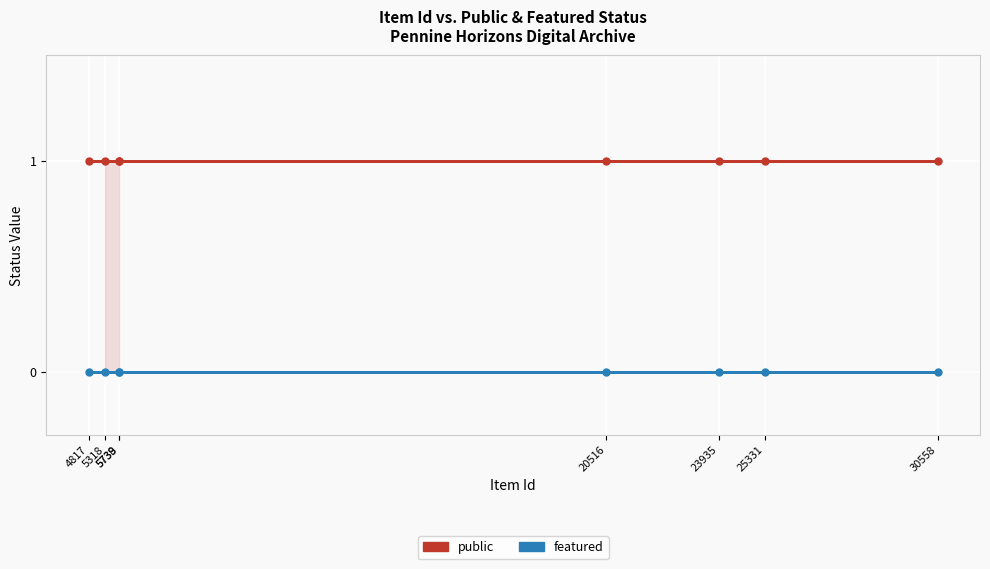

How many data points does each series have?

8